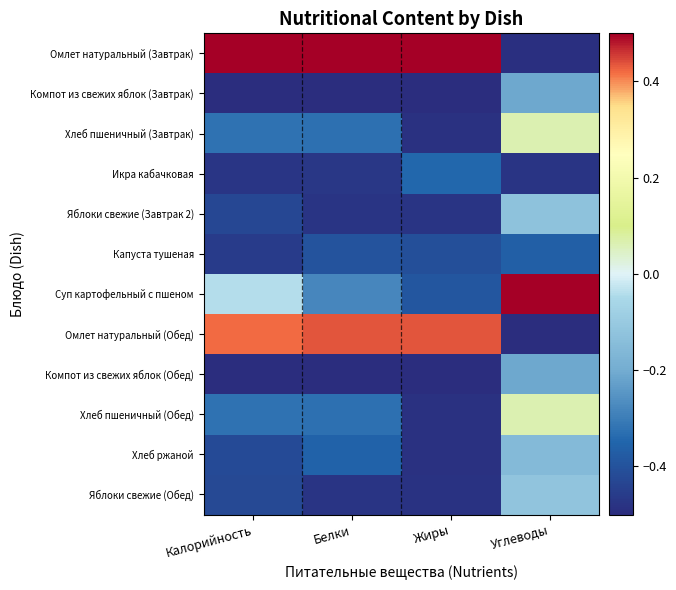

Which has a higher value, Жиры or Углеводы?

Жиры